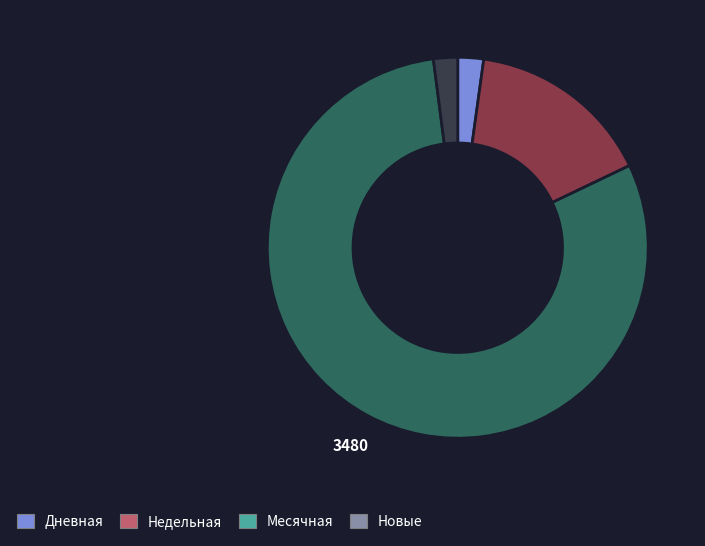

Is there a majority slice in this chart?

Yes